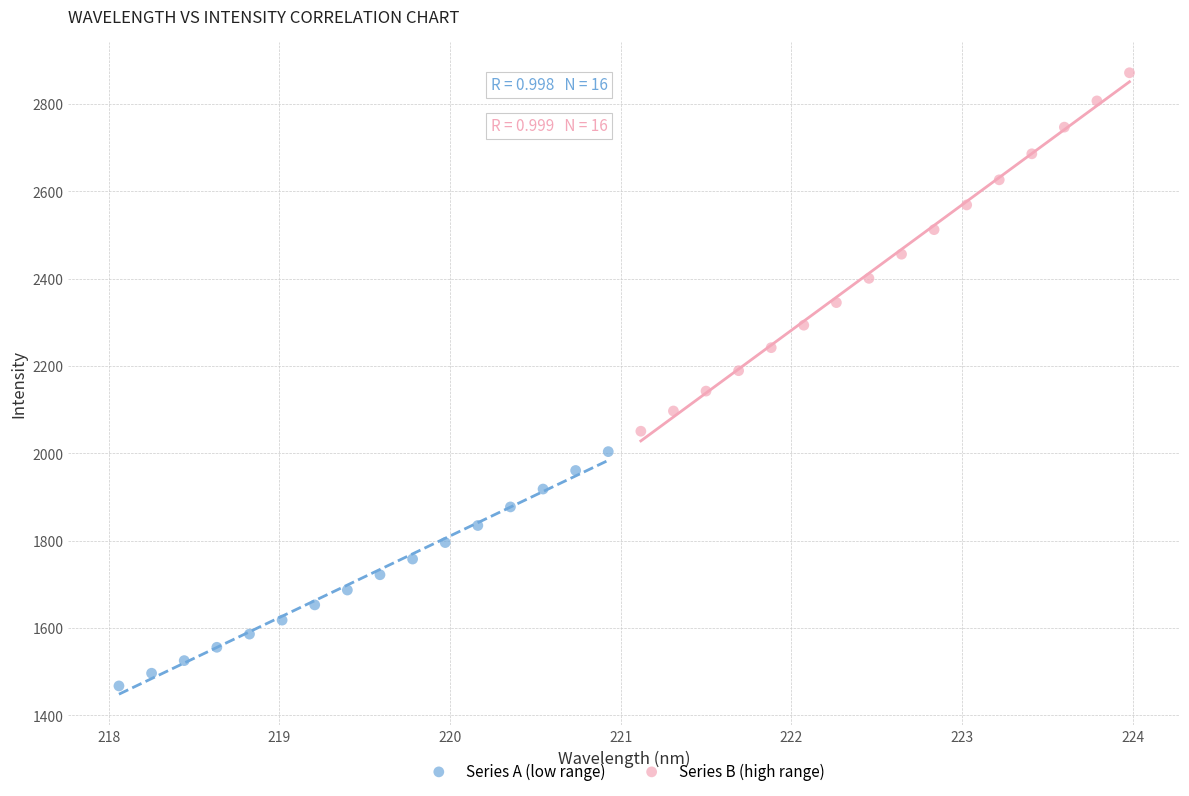

Which series reaches the minimum Y coordinate?

Series A (low range)